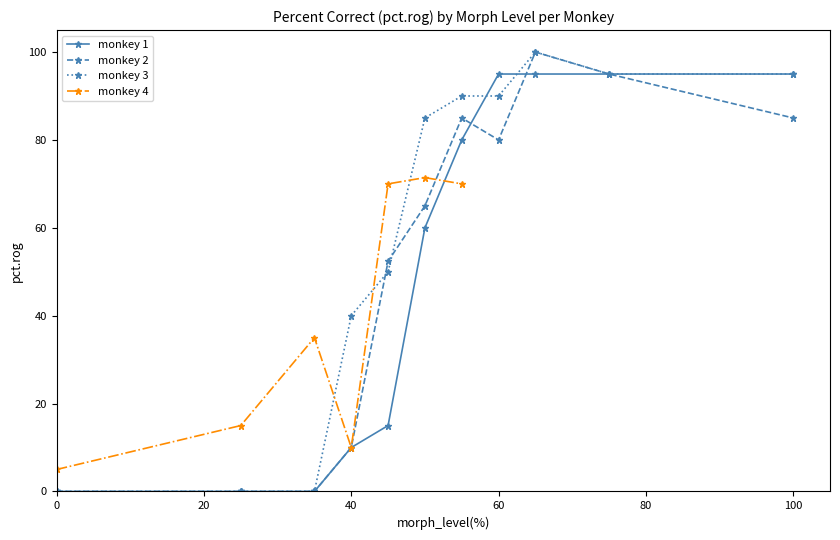

True or false: monkey 1 has a value of 60.1 at 100.

False